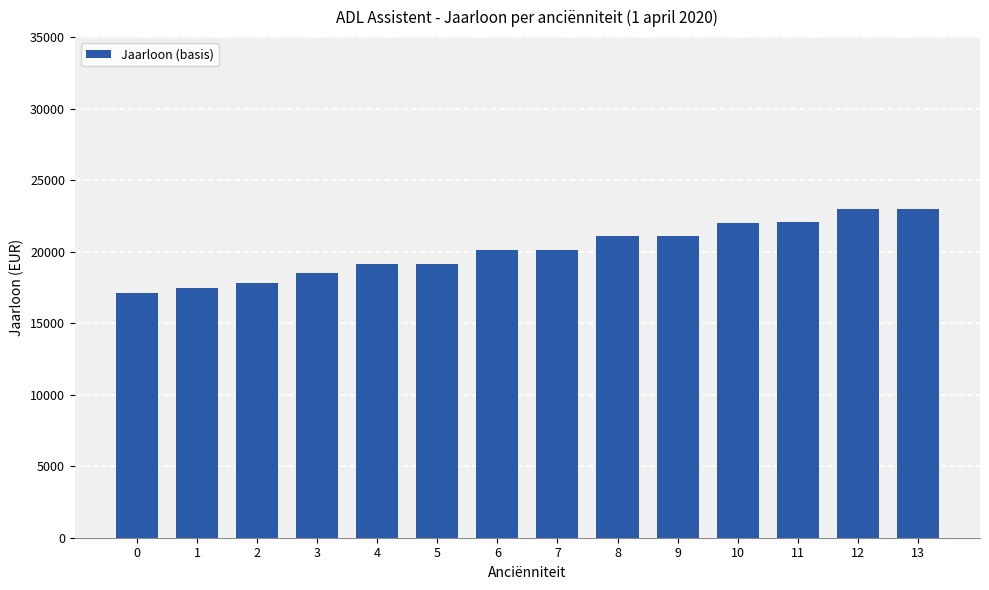

True or false: the data shows 8484.1 at 2.

False